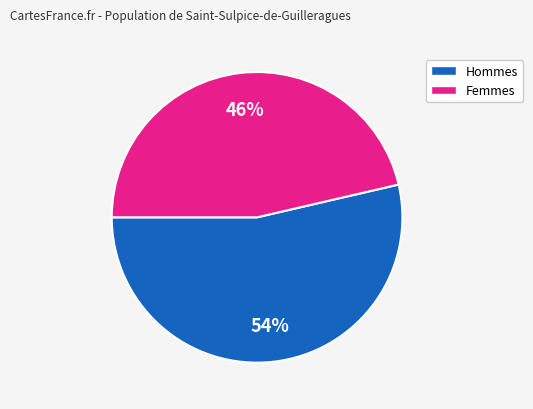

Is there a majority slice in this chart?

Yes